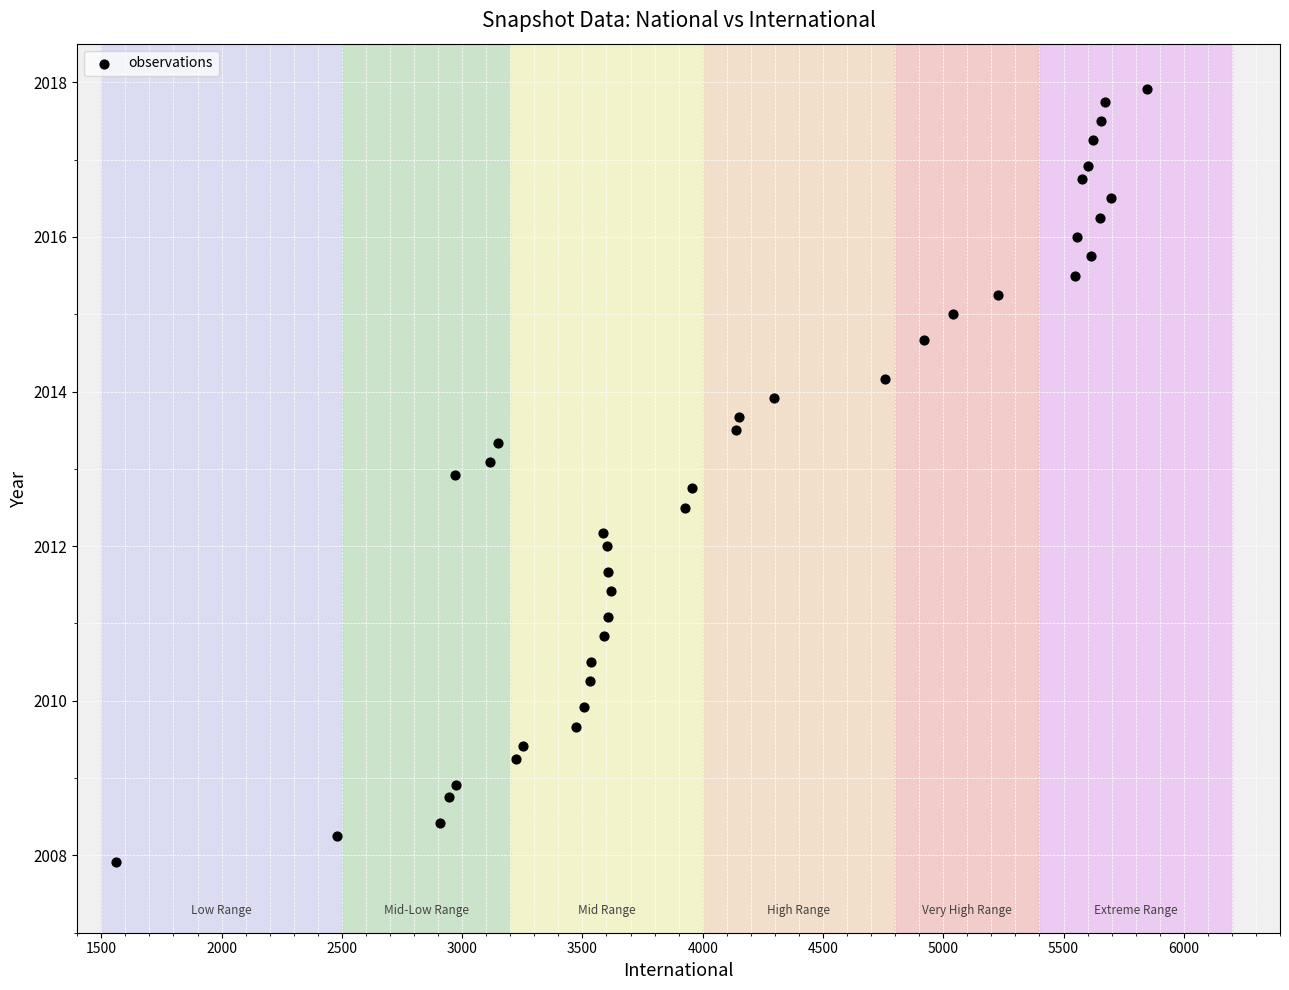

What is the range of Y values (max minus min)?

10.0